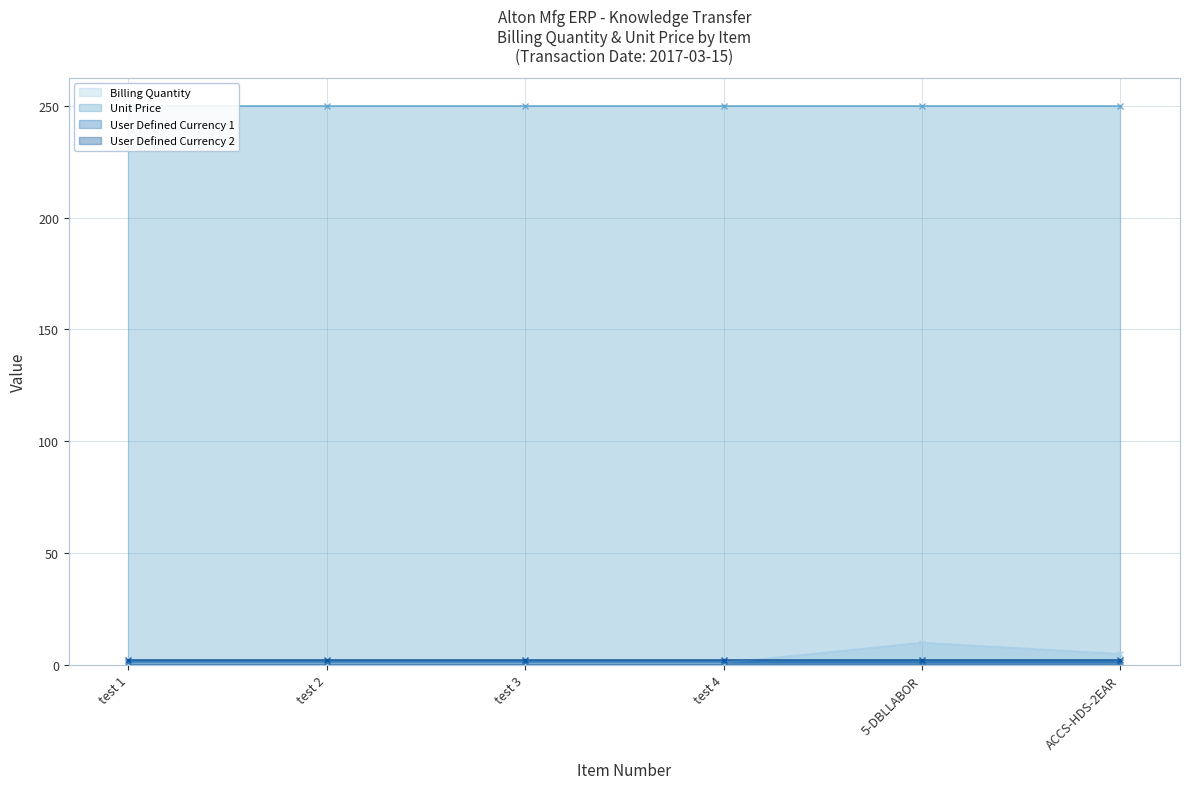

Read the Unit Price value at test 3.

250.0